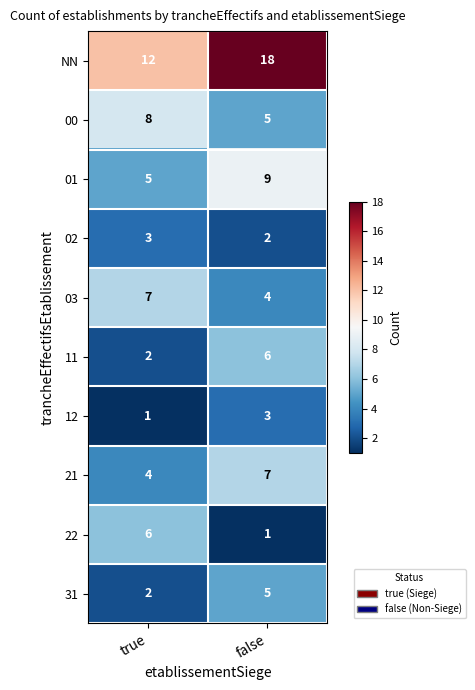

Reading right to left, what are all the values shown in this chart?

NN: 18	12
00: 5	8
01: 9	5
02: 2	3
03: 4	7
11: 6	2
12: 3	1
21: 7	4
22: 1	6
31: 5	2